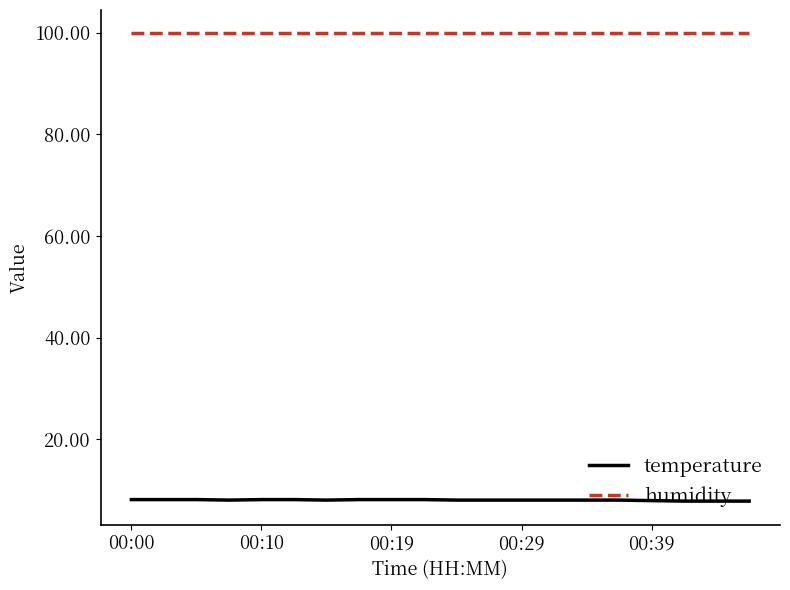

Does the chart display data point markers on the line(s)?

No